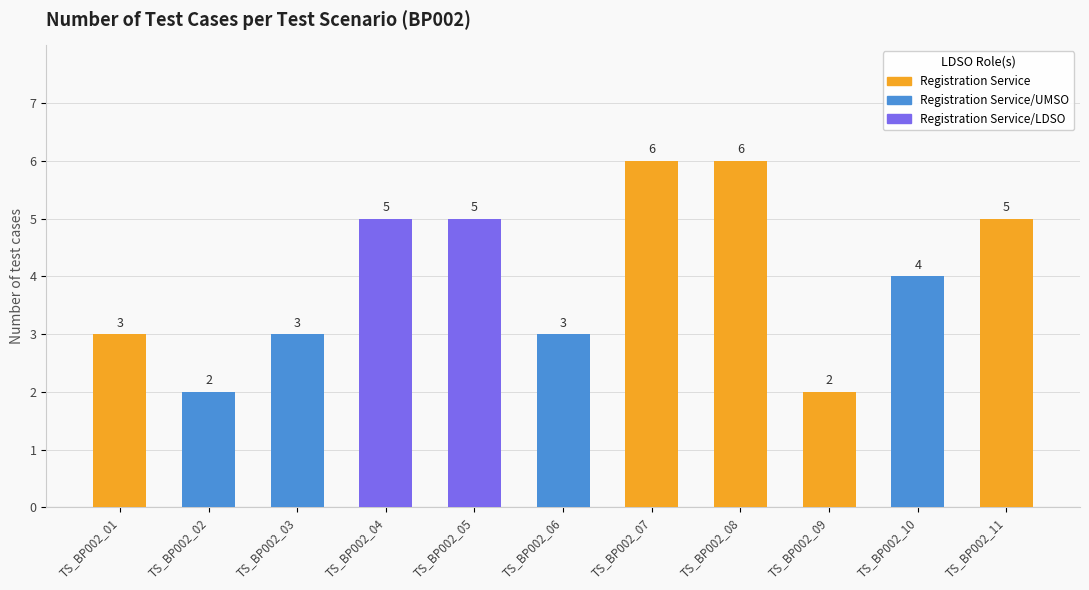

What is the greatest value displayed?

6